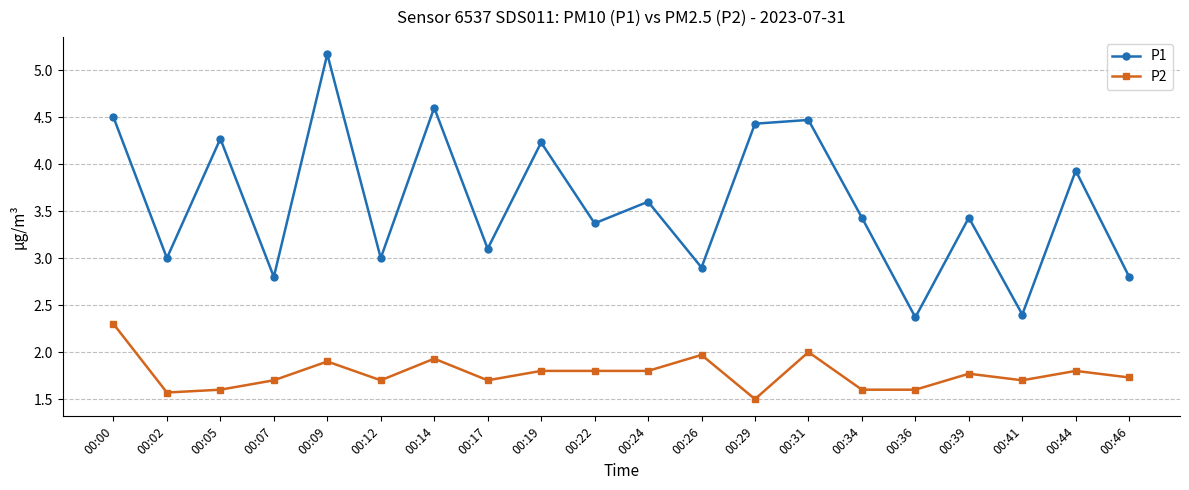

The P1 series shows 5.2 at 00:09. True or false?

True